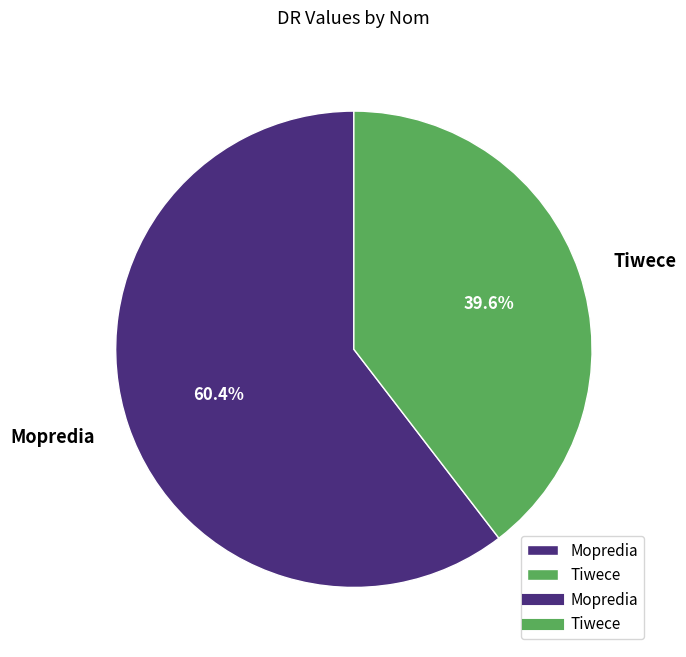

Which has a higher value, Mopredia or Tiwece?

Mopredia